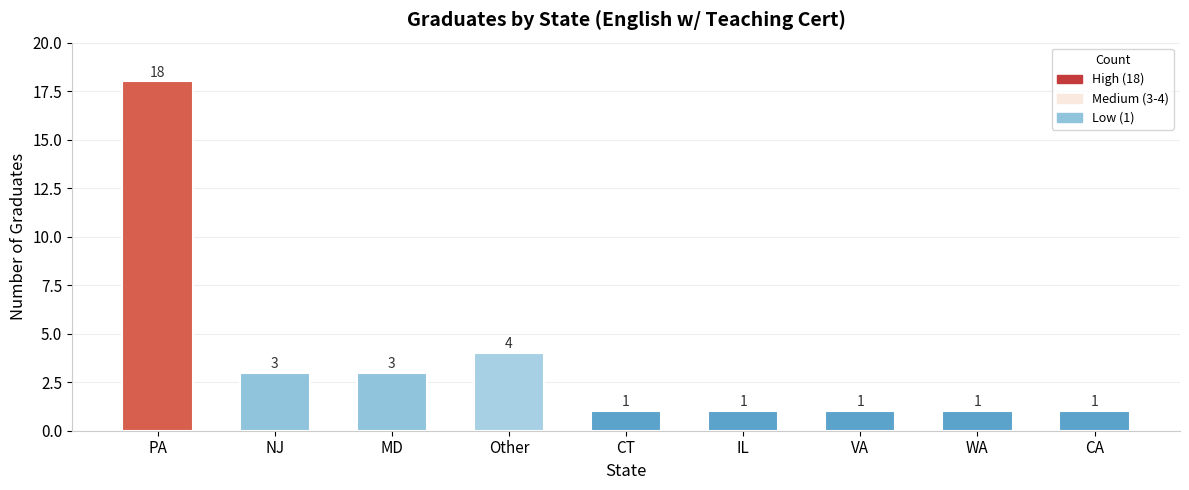

What is the sum of the values at NJ and CA?

4